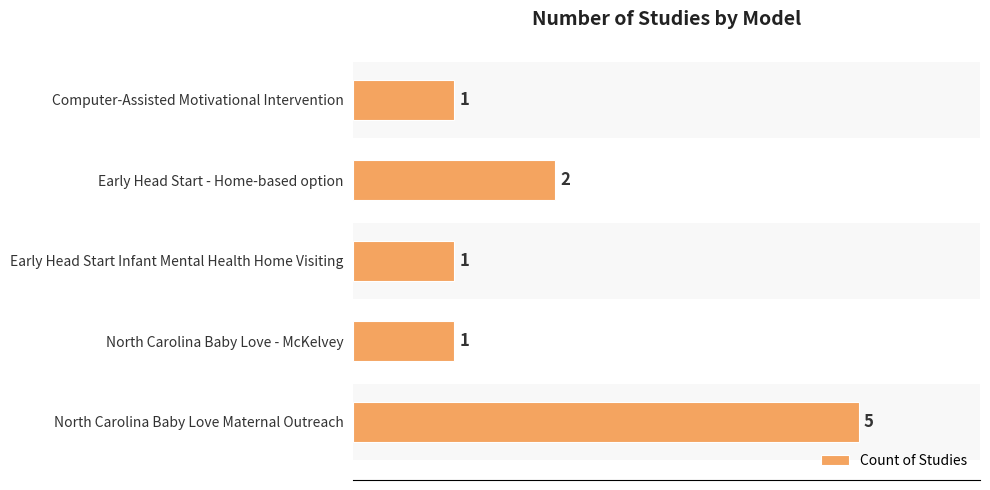

The value at North Carolina Baby Love Maternal Outreach is 8. True or false?

False